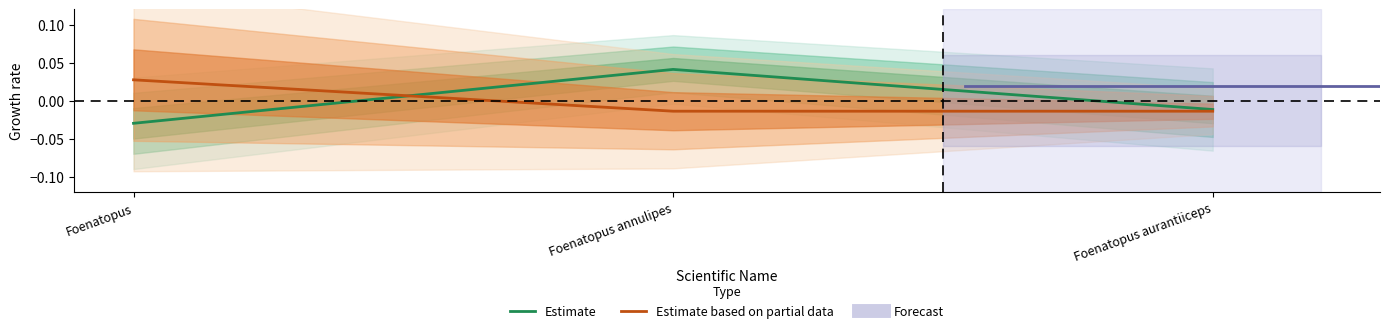

How many values in Estimate are above zero?

1